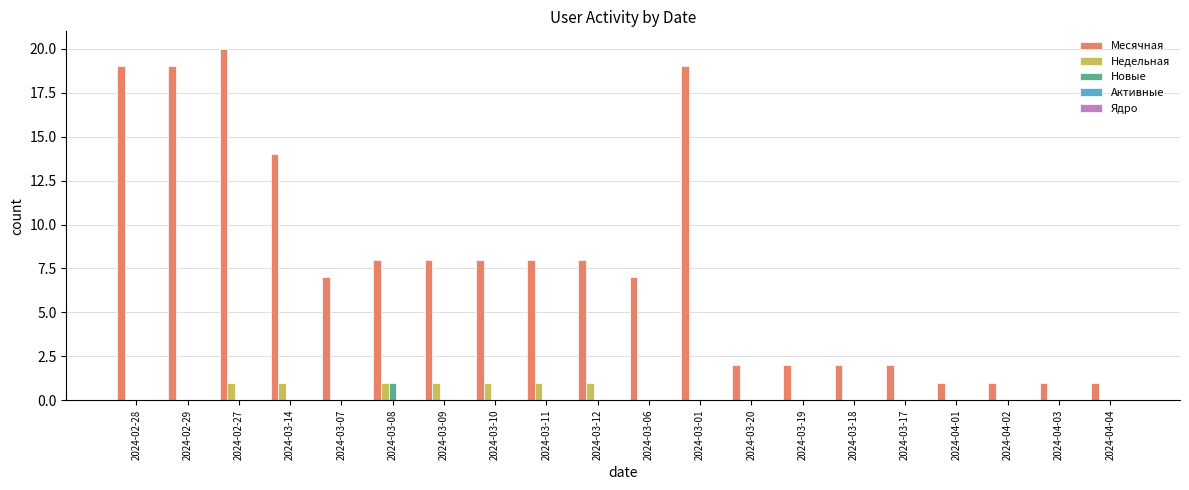

What is the sum of all Недельная values?

7